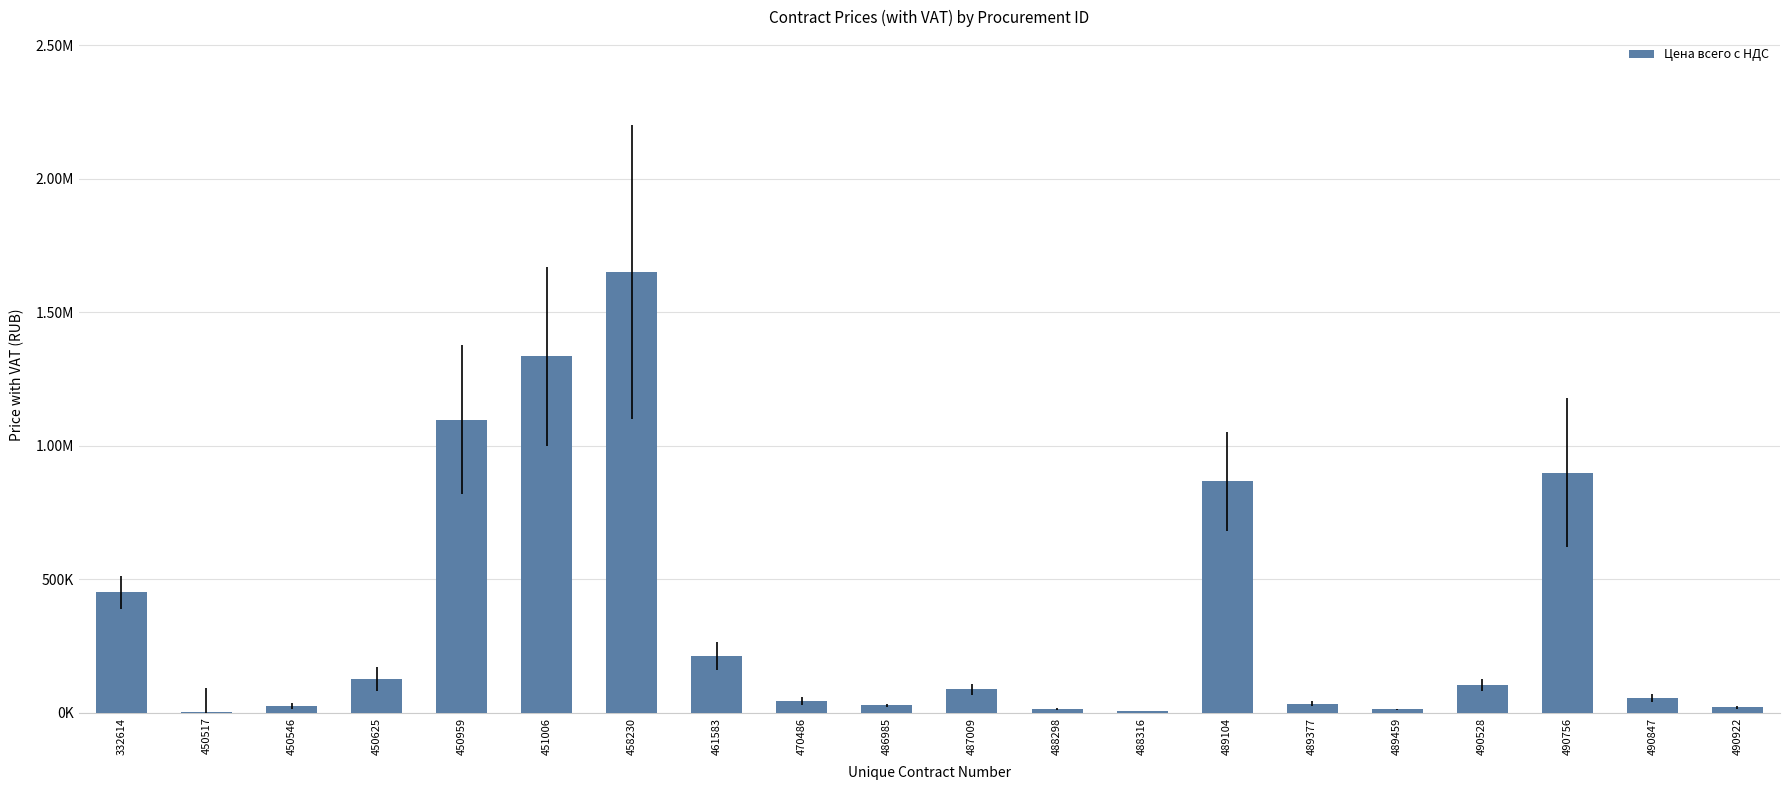

Are the bars horizontal?

No